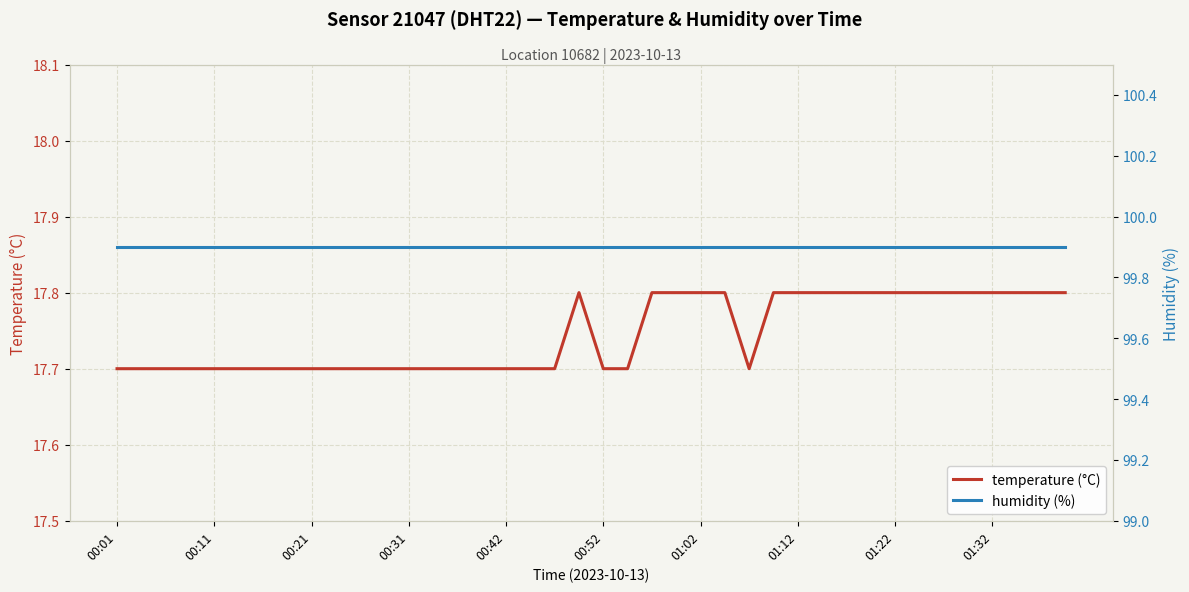

True or false: temperature (°C) and humidity (%) intersect in this chart.

False